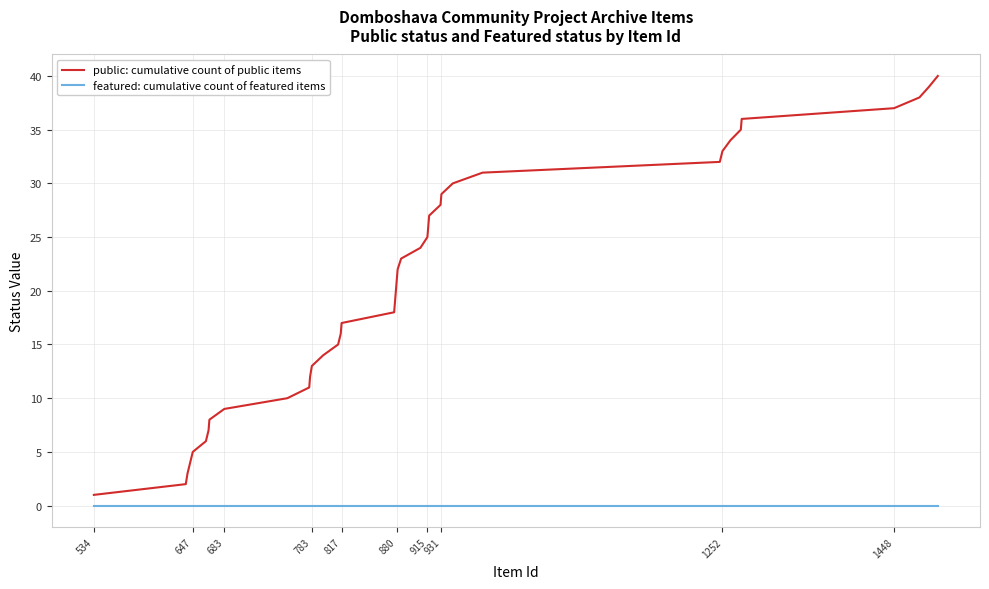

What is the highest value of the public: cumulative count of public items series?

40